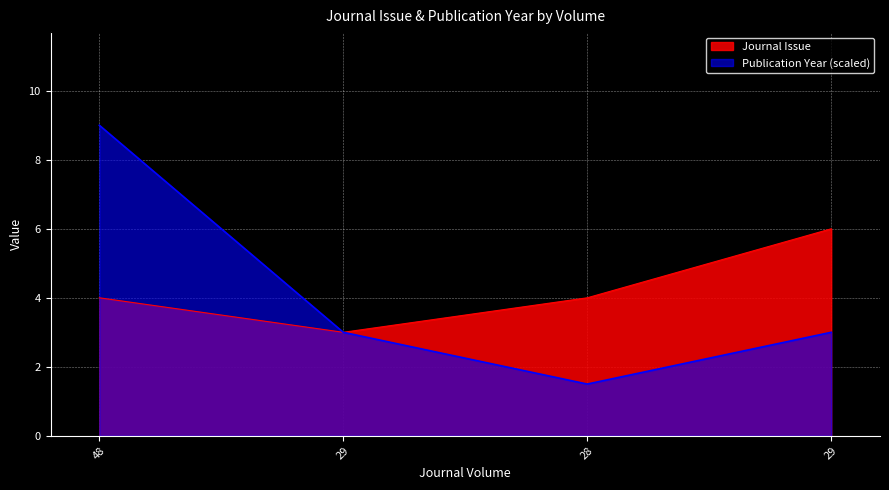

Which category has the highest value in the Publication Year series?

48